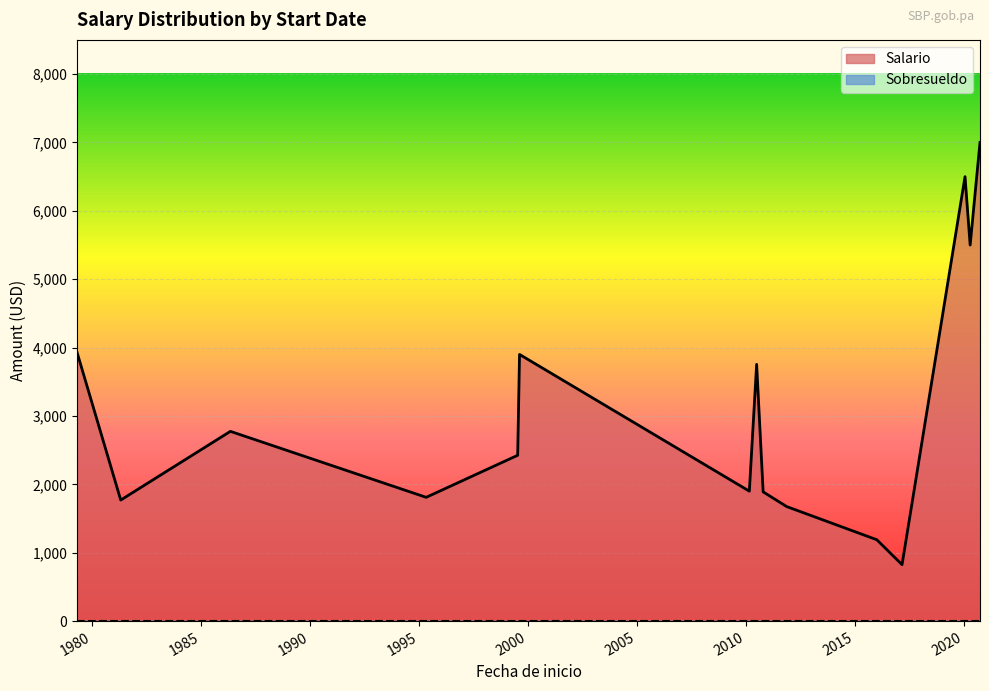

The Salario series shows 6500 at 2020-01-21. True or false?

True